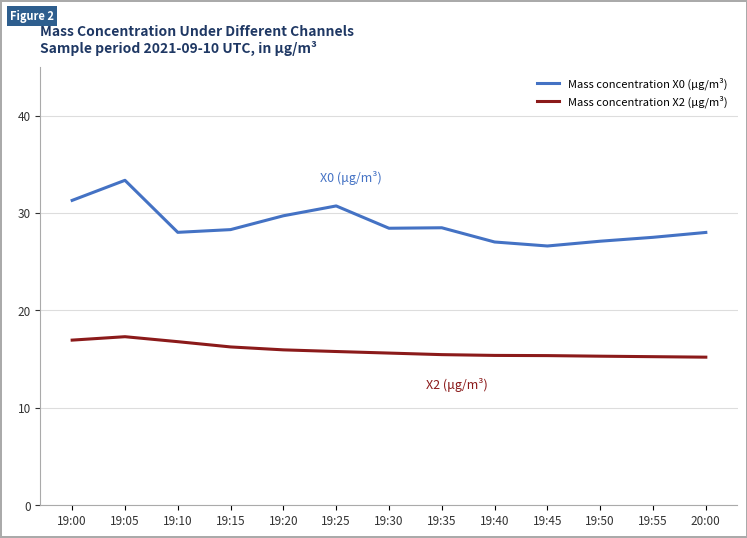

What position from the left is 19:55?

12